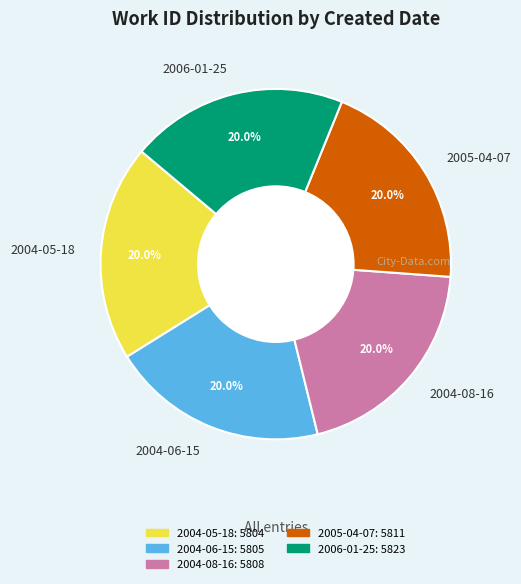

Is it true that 2006-01-25 is 20% of the pie?

True